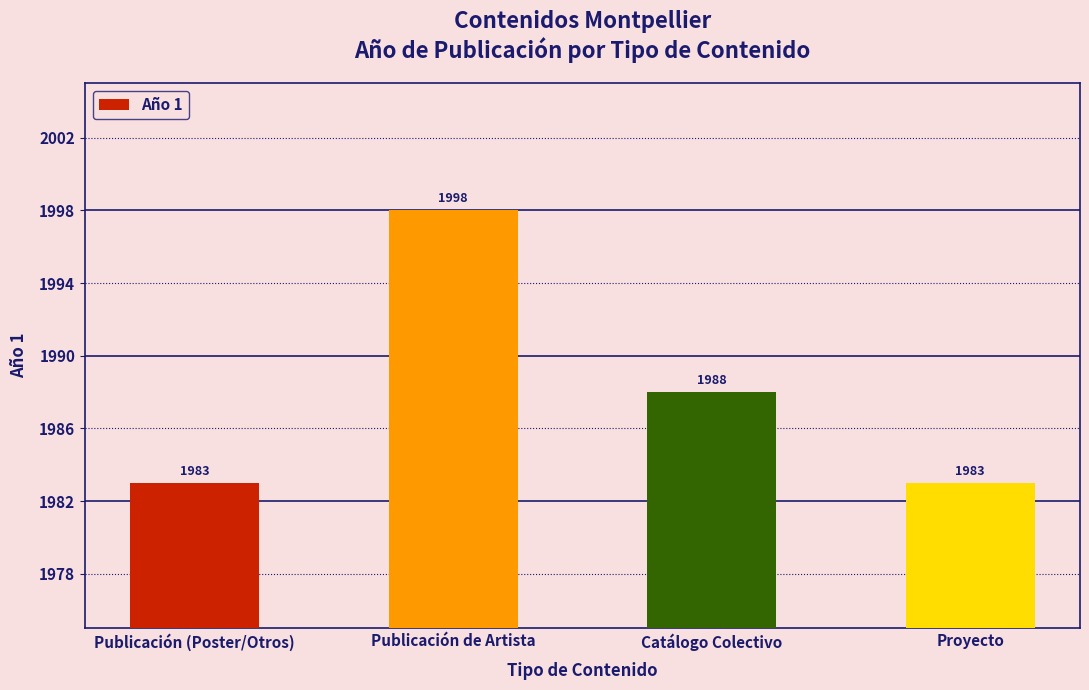

What is the maximum value shown in the chart?

1998